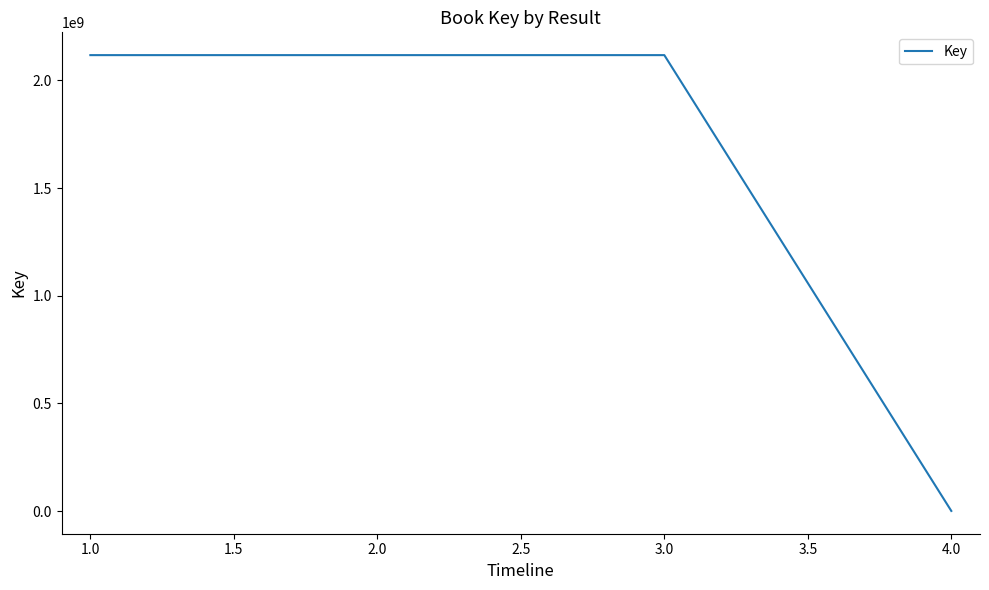

Where does the data first go above 2117859866?

2.0